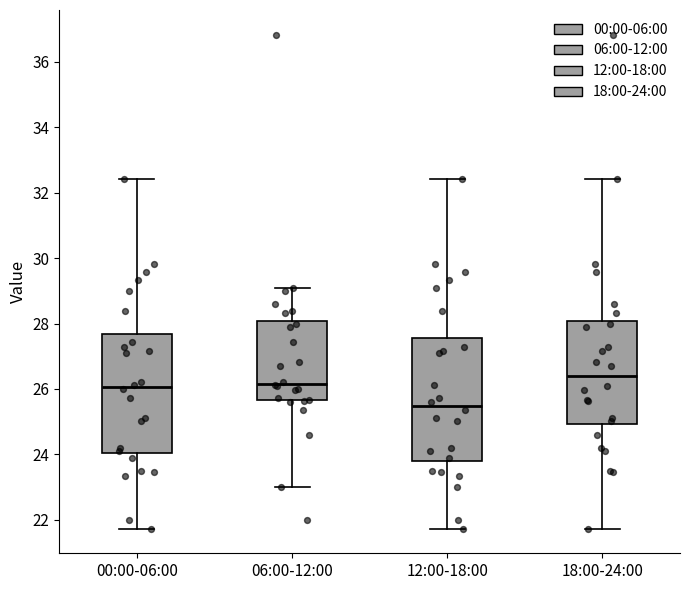

Reading left to right, read every box against the y-axis: the position of its median line, the range the box covers, and the ends of its whiskers. The values are not printed on the chart, so give them approximately, as read against the axis.

00:00-06:00: median 26.0, box 24.0 to 27.6, whiskers 21.8 to 32.4
06:00-12:00: median 26.2, box 25.6 to 28.0, whiskers 23.0 to 29.2
12:00-18:00: median 25.4, box 23.8 to 27.6, whiskers 21.8 to 32.4
18:00-24:00: median 26.4, box 25.0 to 28.0, whiskers 21.8 to 32.4